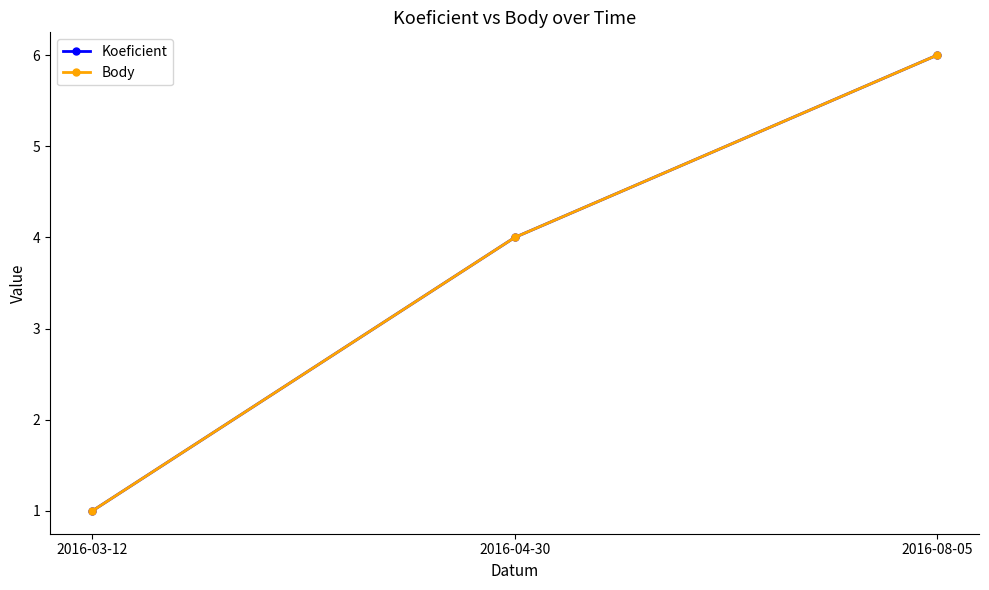

Rank the series by their maximum value, from lowest to highest.

Koeficient, Body